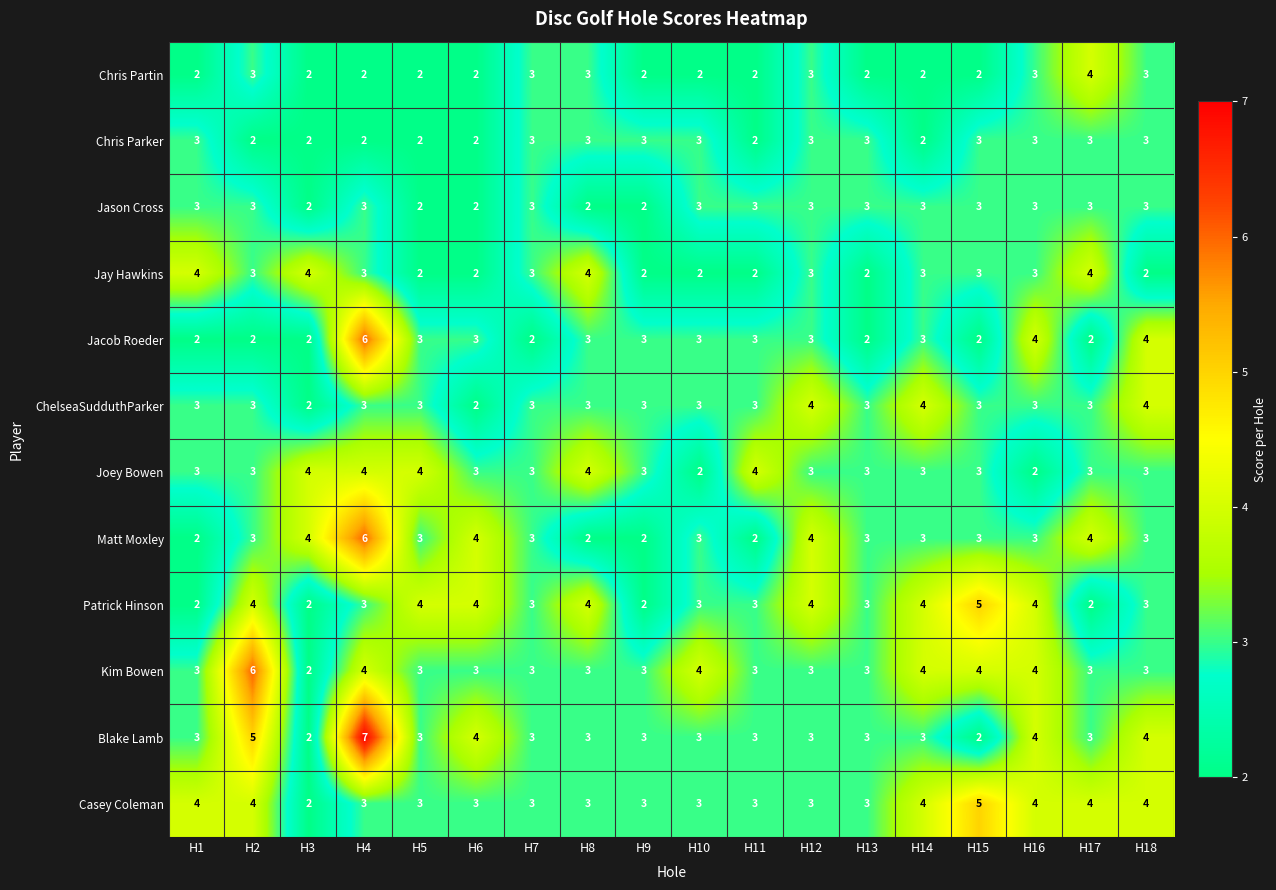

How many Patrick Hinson values are between 3 and 4?

13